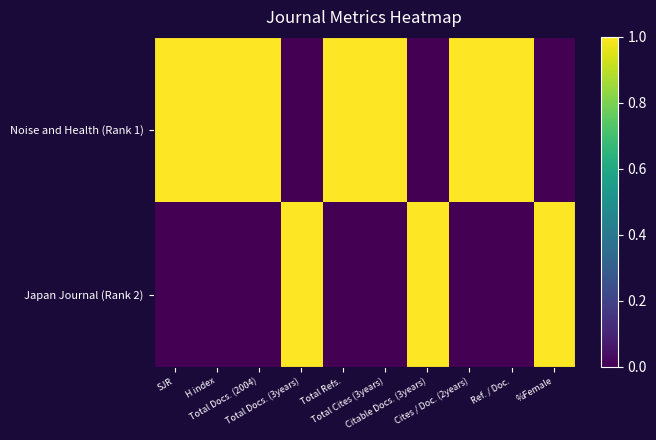

What is the greatest value displayed?

1